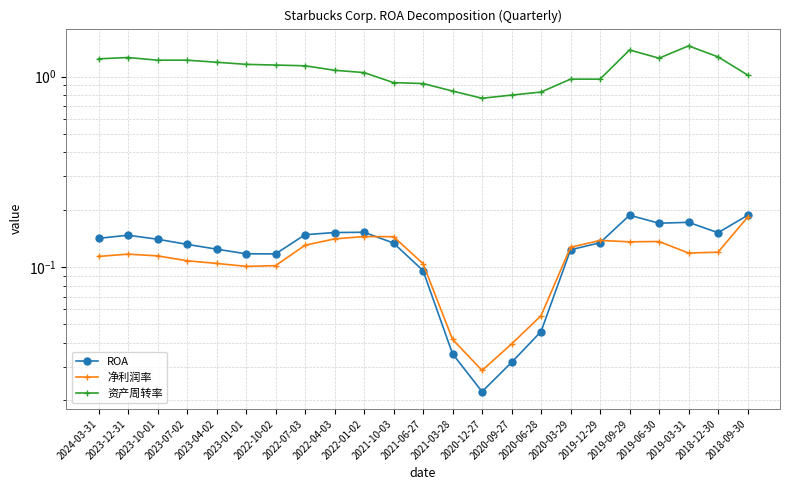

In 资产周转率, how many points are lower than both neighbors (excluding endpoints)?

2